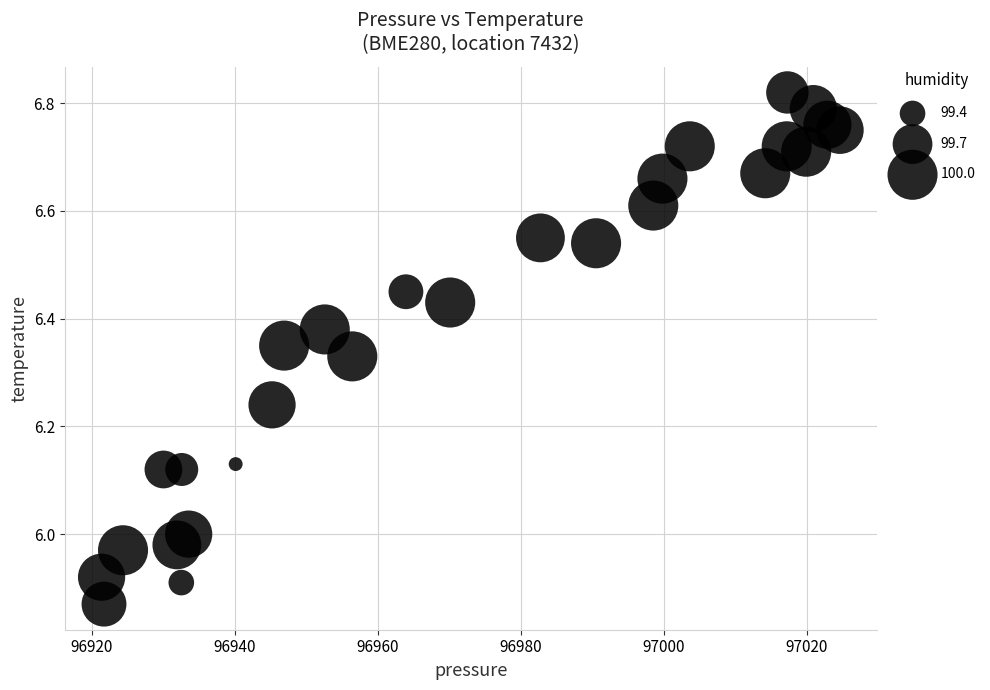

What is the range of X values (max minus min)?

103.2